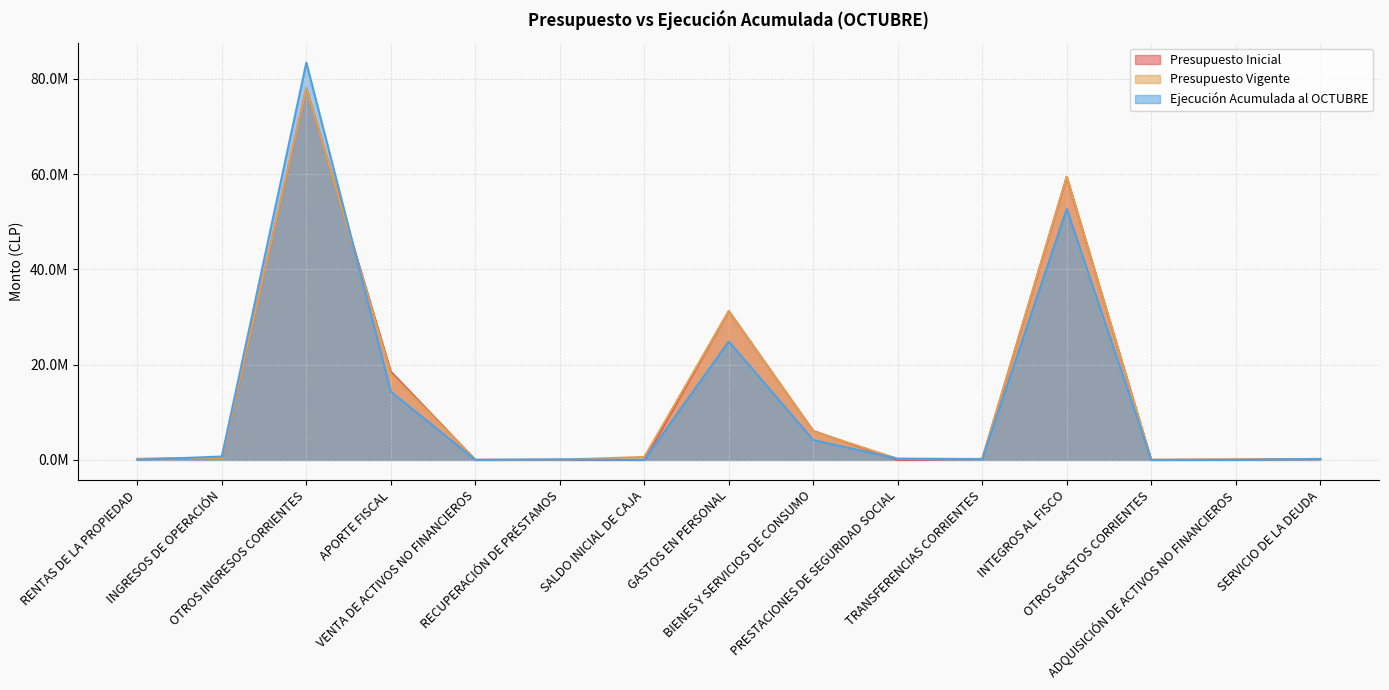

Rank the series by their maximum value, from lowest to highest.

Presupuesto Inicial, Presupuesto Vigente, Ejecución Acumulada al OCTUBRE